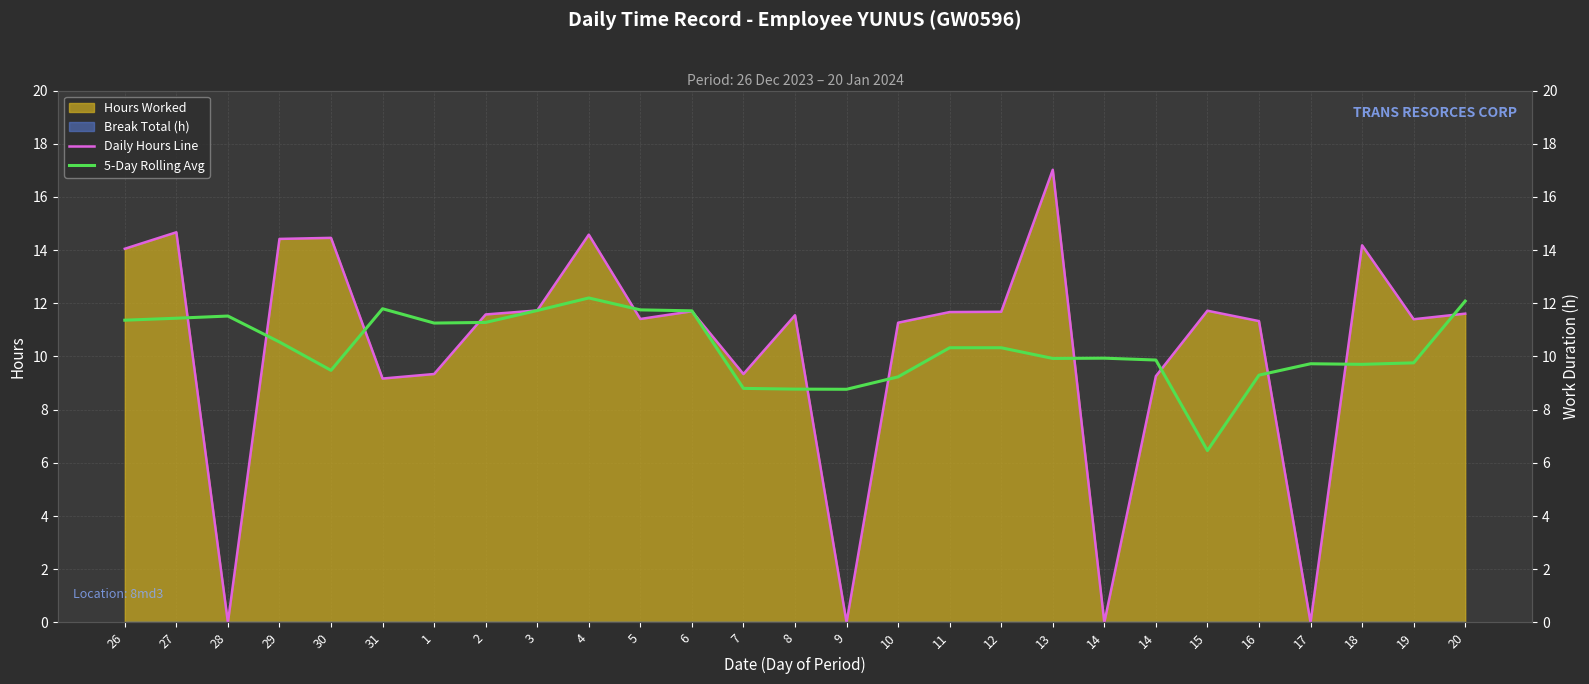

True or false: Daily Hours Line has more than 0 interior local peaks.

True